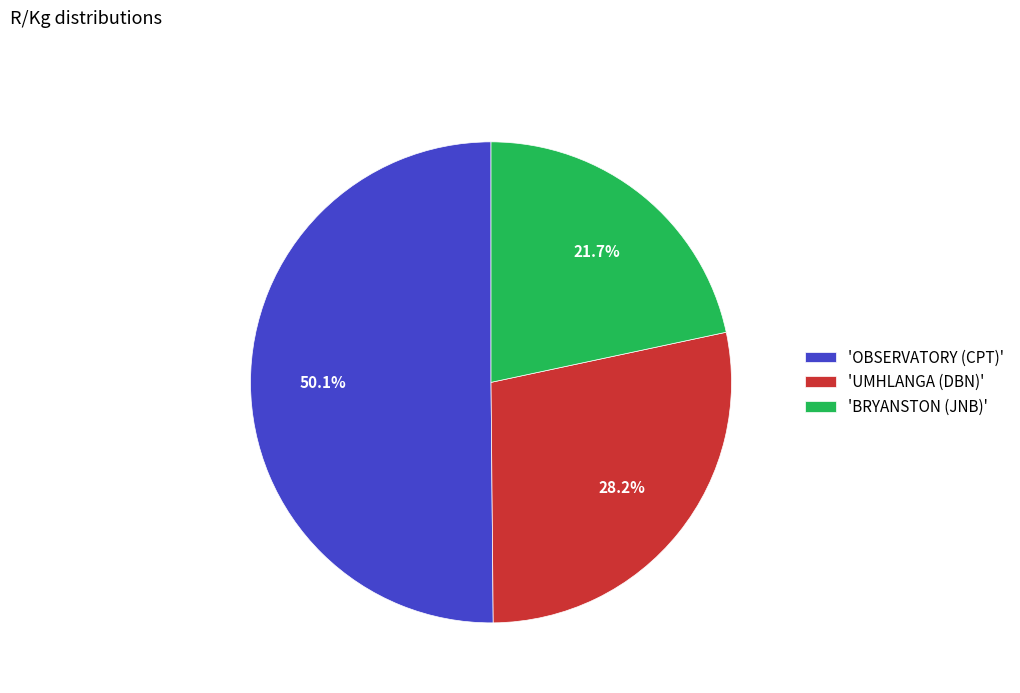

Is there any slice that represents more than half of the pie?

Yes